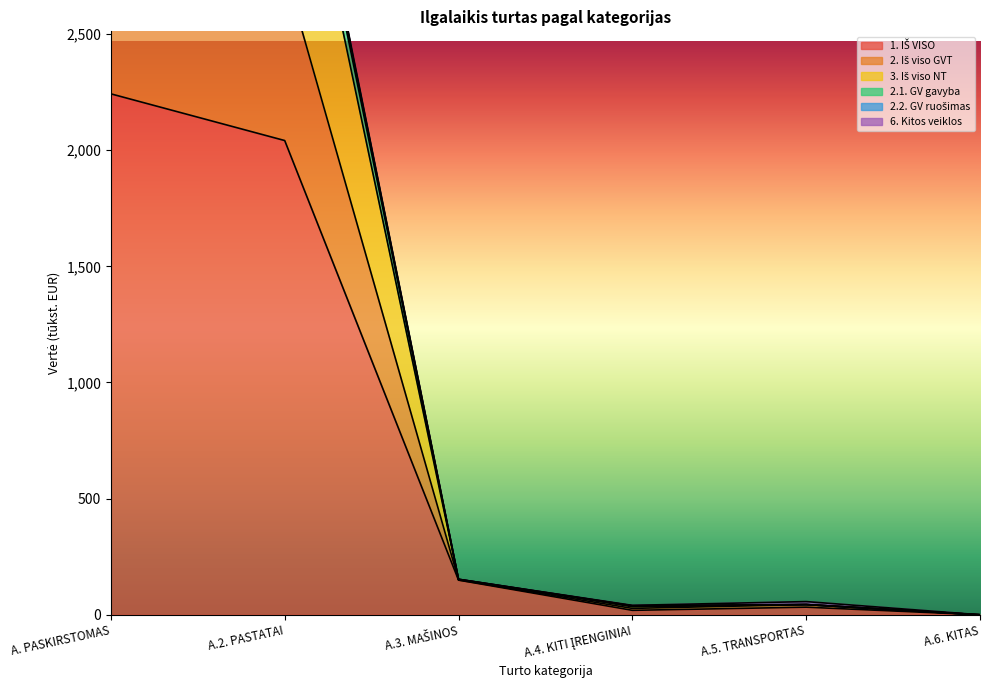

What is the difference between the maximum and second lowest values in the 1. IŠ VISO series?

2223.2